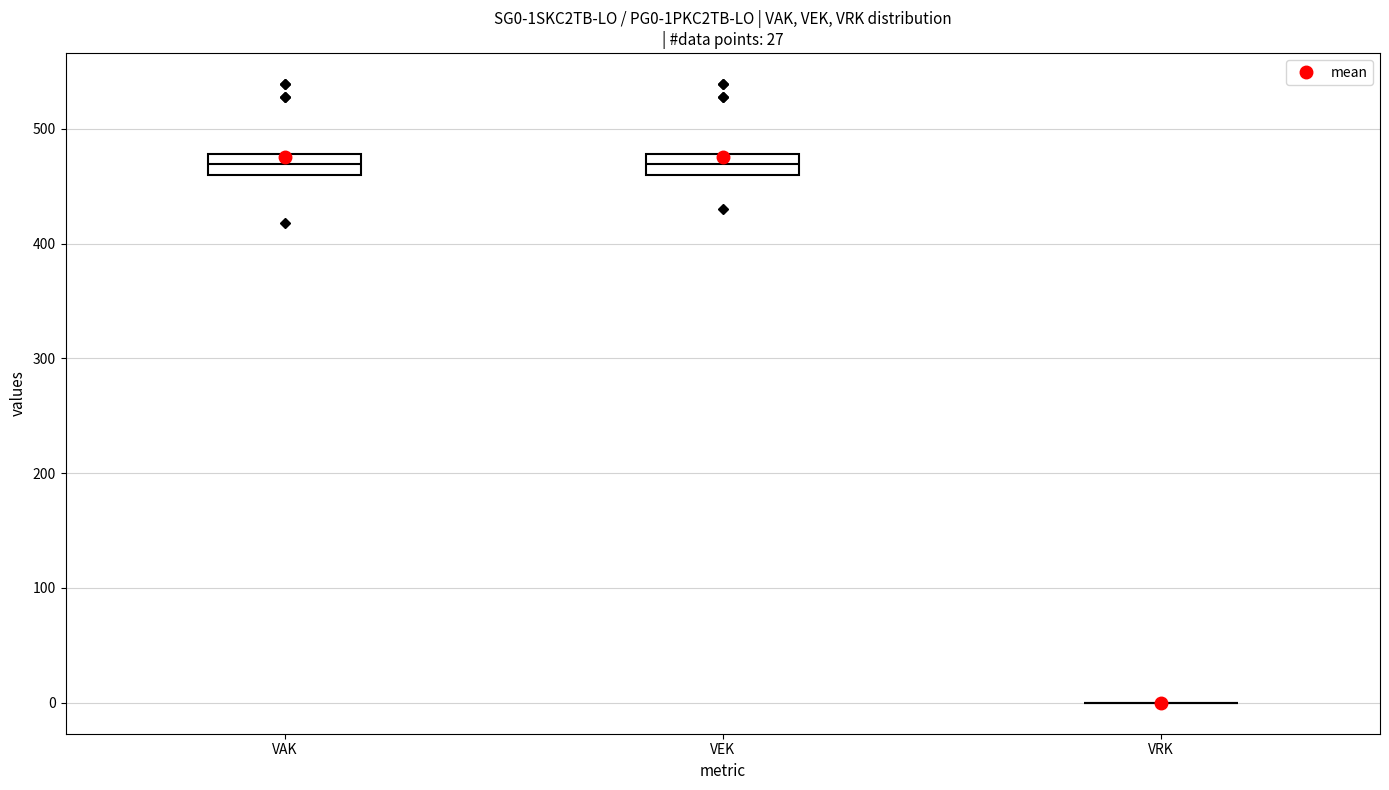

Reading left to right, read every box against the y-axis: the position of its median line, the range the box covers, and the ends of its whiskers. The values are not printed on the chart, so give them approximately, as read against the axis.

VAK: median 470, box 460 to 480, whiskers 460 to 480
VEK: median 470, box 460 to 480, whiskers 460 to 480
VRK: box collapsed to a line at 0, whiskers 0 to 0